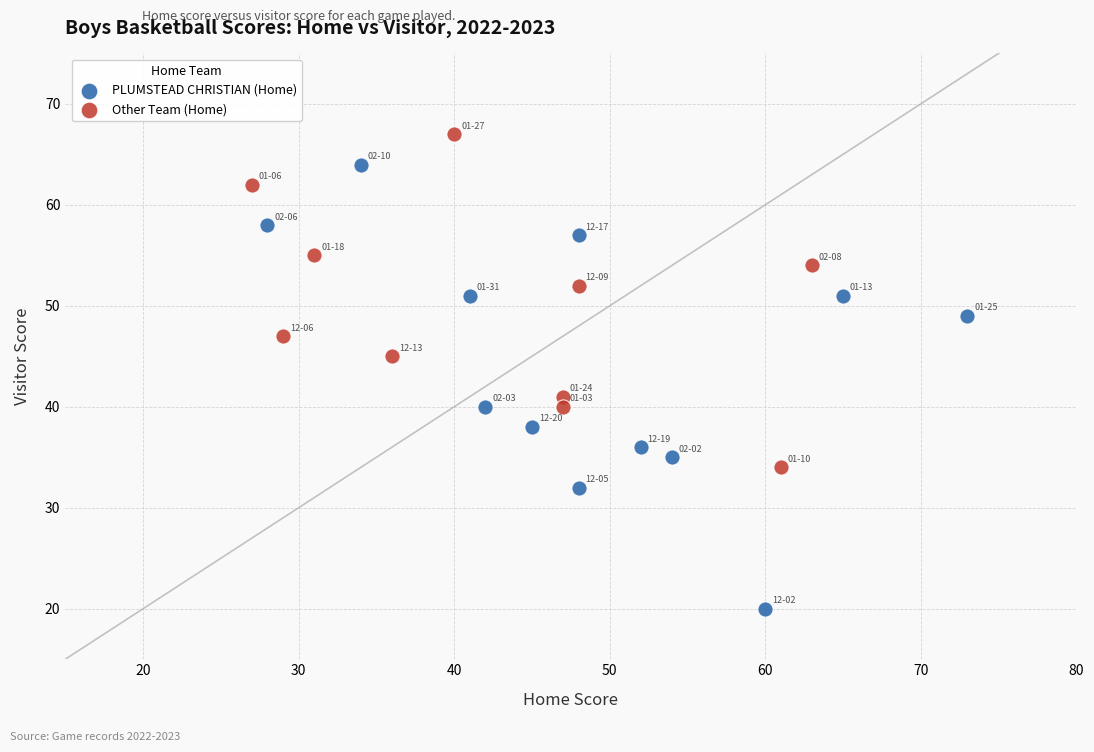

Which series reaches the maximum Y coordinate?

Other Team (Home)